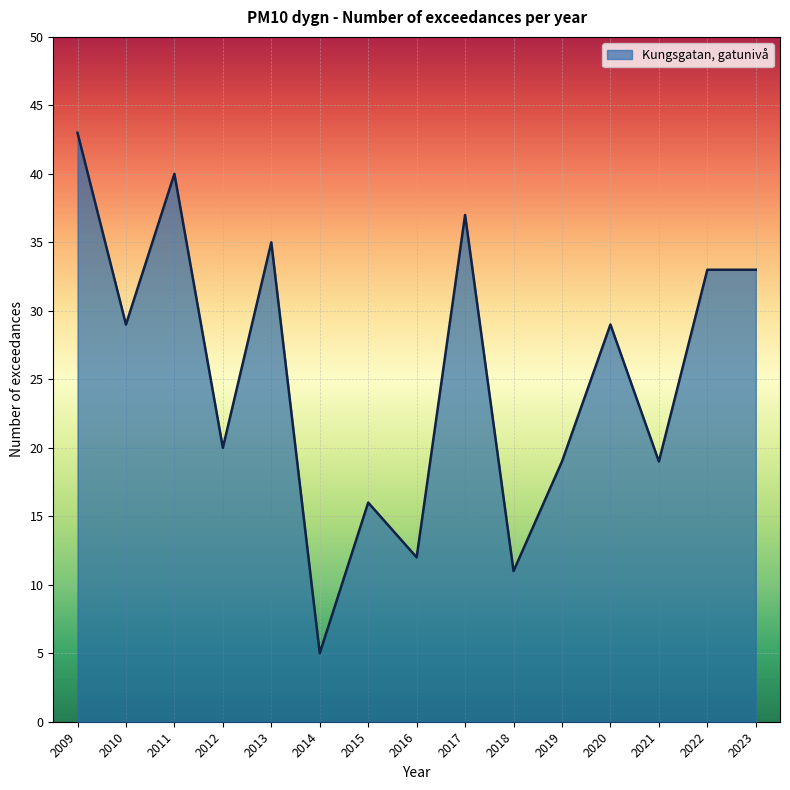

Reading left to right, extract all data points from this chart.

2009=43	2010=29	2011=40	2012=20	2013=35	2014=5	2015=16	2016=12	2017=37	2018=11	2019=19	2020=29	2021=19	2022=33	2023=33